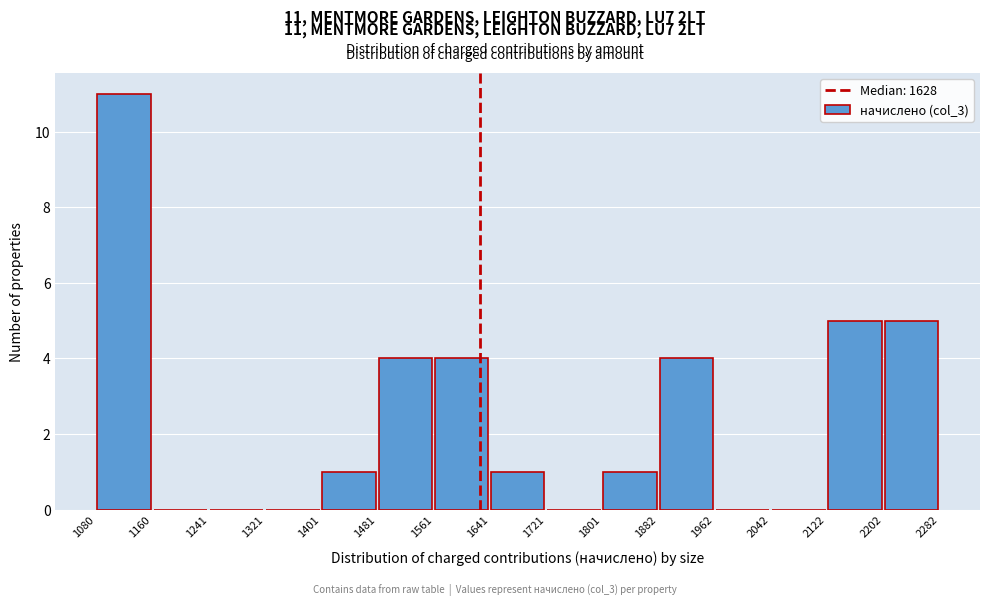

Which range on the x-axis has the tallest bar?

1080 to 1160